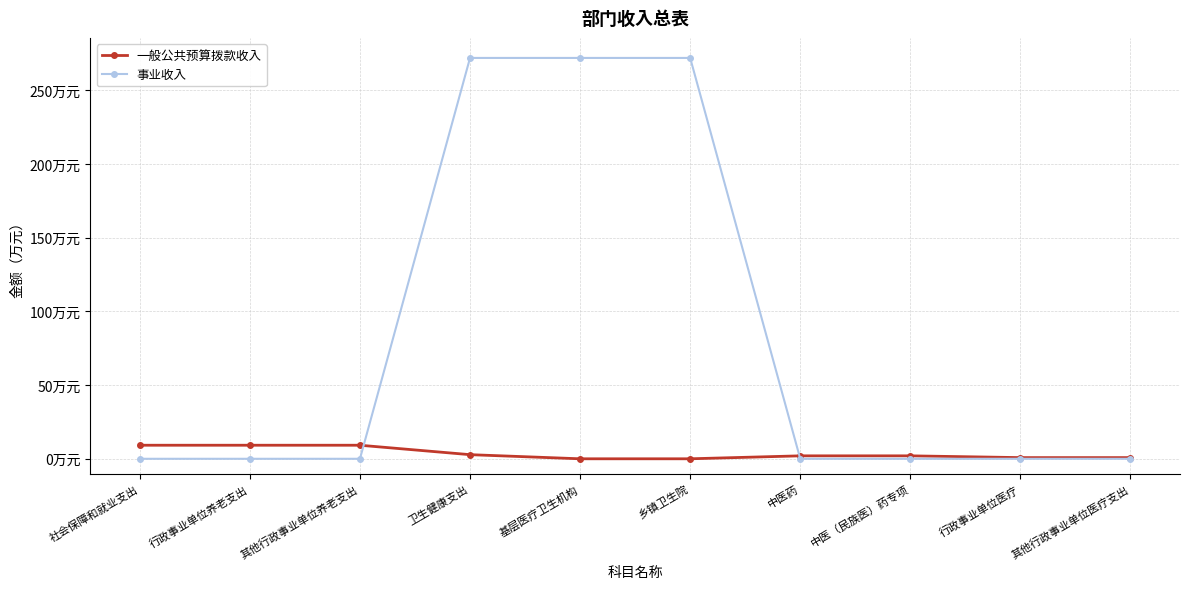

The value of 一般公共预算拨款收入 at 行政事业单位医疗 is 0.3. True or false?

False